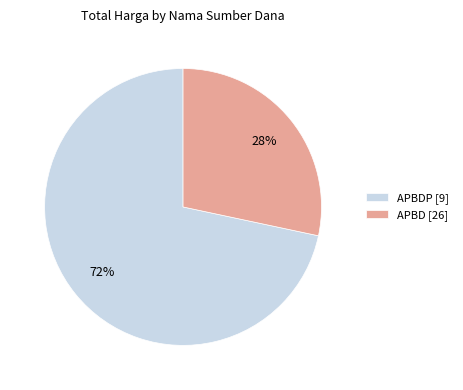

Do APBD [26] and APBDP [9] together represent more than half of the pie?

Yes